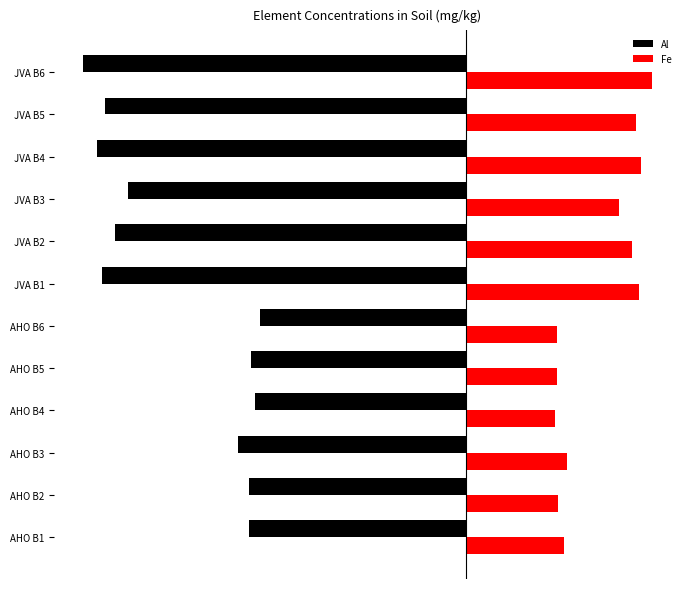

What are all the series names shown in the legend?

Al, Fe